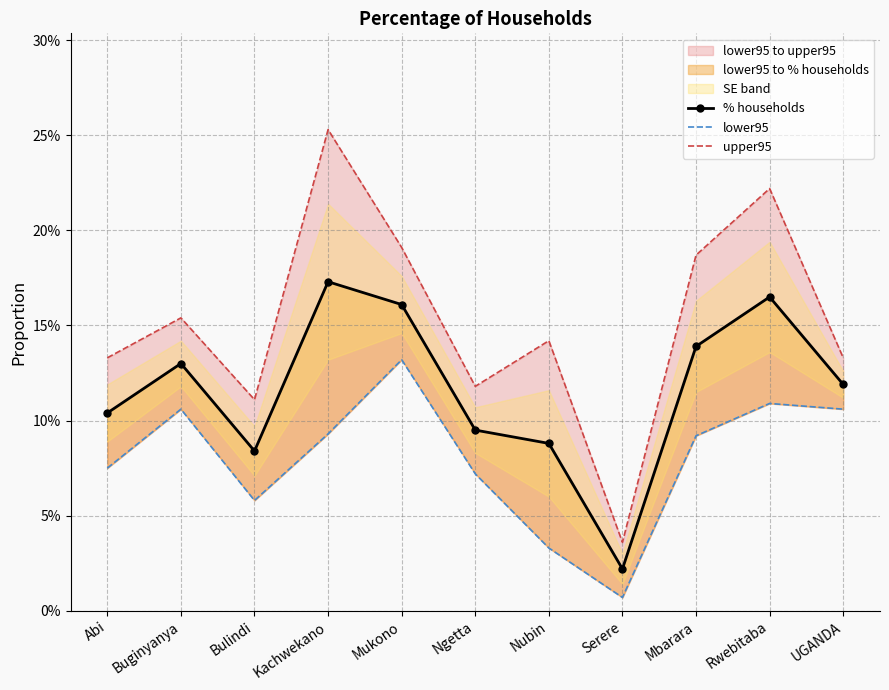

What is the sum of all lower95 values?

0.9